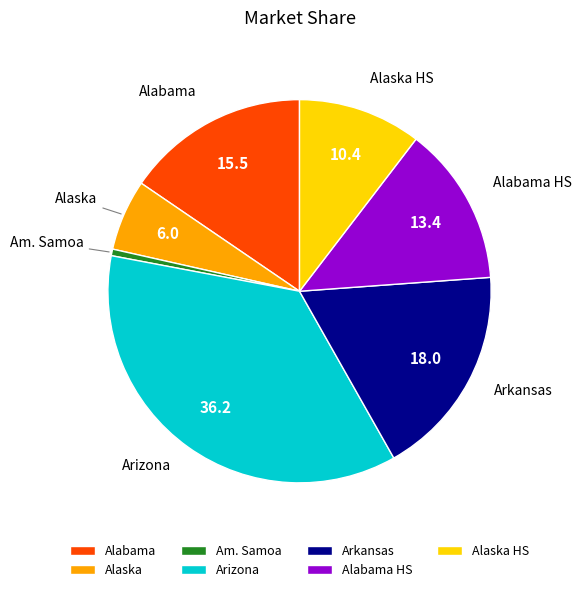

Between Arkansas and Alaska, which is larger?

Arkansas